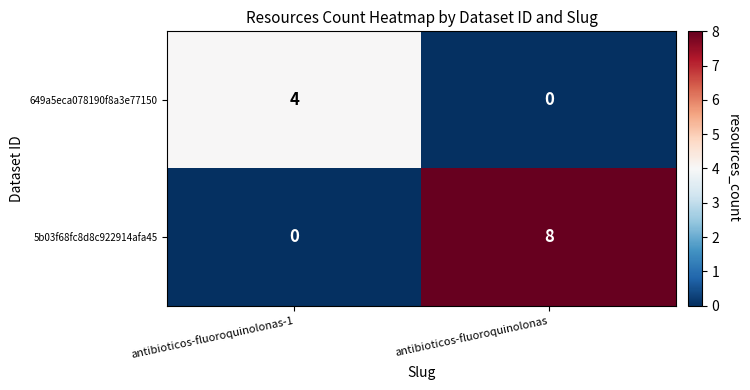

At how many categories does at least one series exceed 2?

2